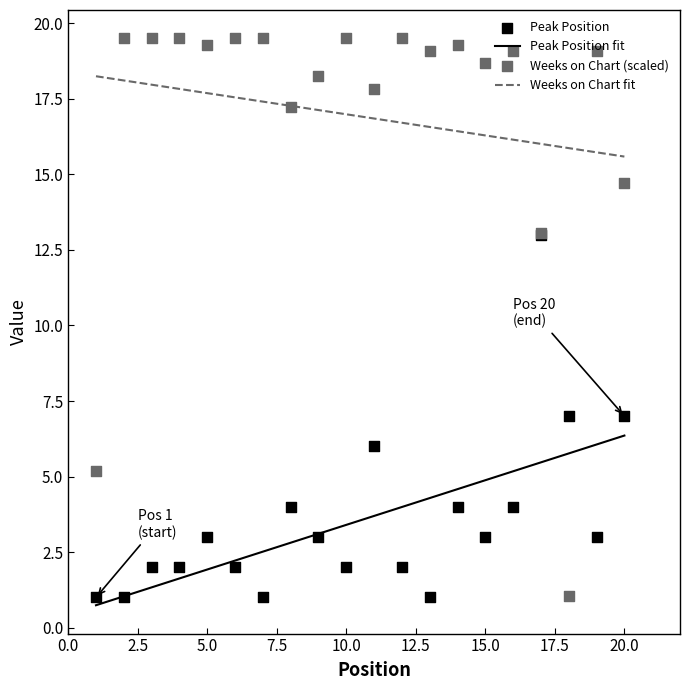

What is the total value across all series at 11?

23.8